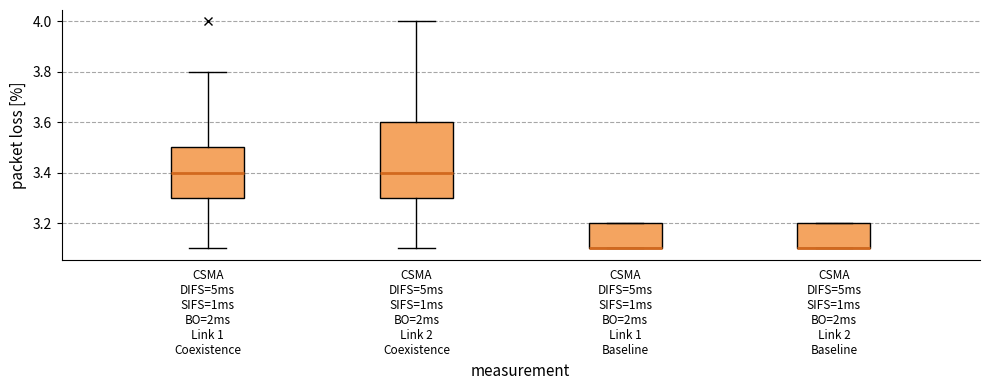

Reading left to right, transcribe this box plot: for each box, give where its median line is, the range the box spans, and where its two whiskers end, as read against the y-axis. The values are not printed on the chart, so give them approximately, as read against the axis.

CSMA DIFS=5ms SIFS=1ms BO=2ms Link 1 Coexistence: median 3.4, box 3.3 to 3.5, whiskers 3.1 to 3.8
CSMA DIFS=5ms SIFS=1ms BO=2ms Link 2 Coexistence: median 3.4, box 3.3 to 3.6, whiskers 3.1 to 4.0
CSMA DIFS=5ms SIFS=1ms BO=2ms Link 1 Baseline: median 3.1 (drawn on the box's lower edge), box 3.1 to 3.2, whiskers 3.1 to 3.2
CSMA DIFS=5ms SIFS=1ms BO=2ms Link 2 Baseline: median 3.1 (drawn on the box's lower edge), box 3.1 to 3.2, whiskers 3.1 to 3.2